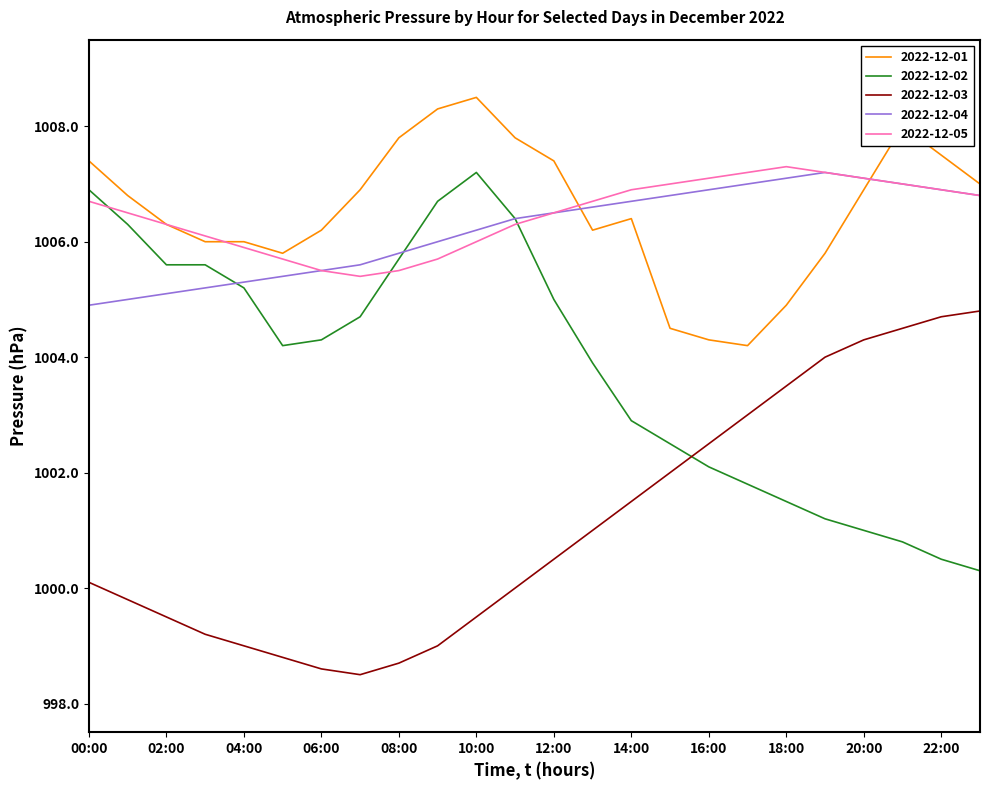

True or false: 2022-12-04 and 2022-12-03 cross at least once.

False